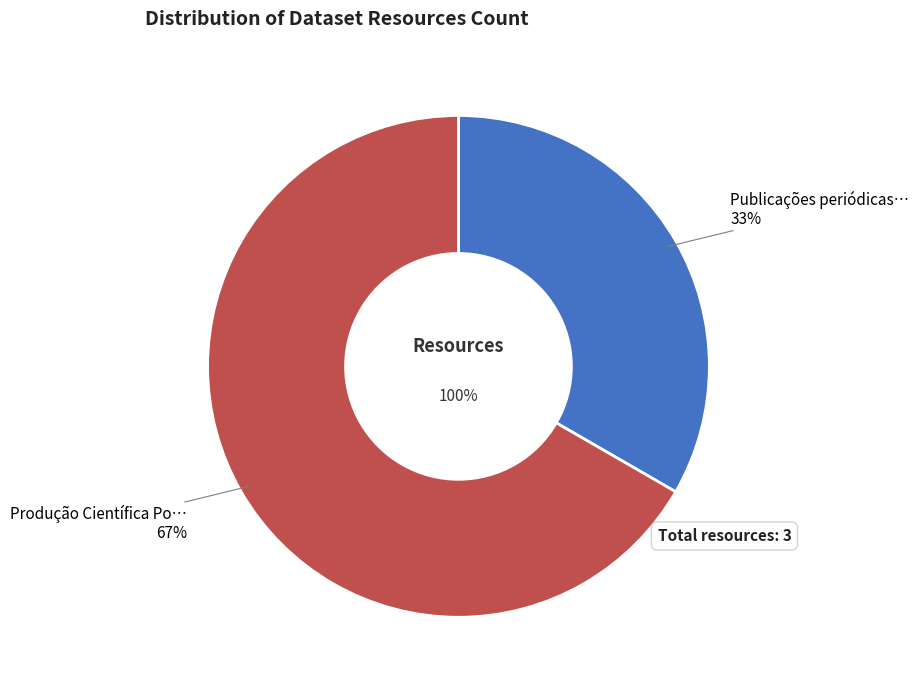

To the nearest percent, what percentage of the pie is Publicações periódicas portuguesas?

33%